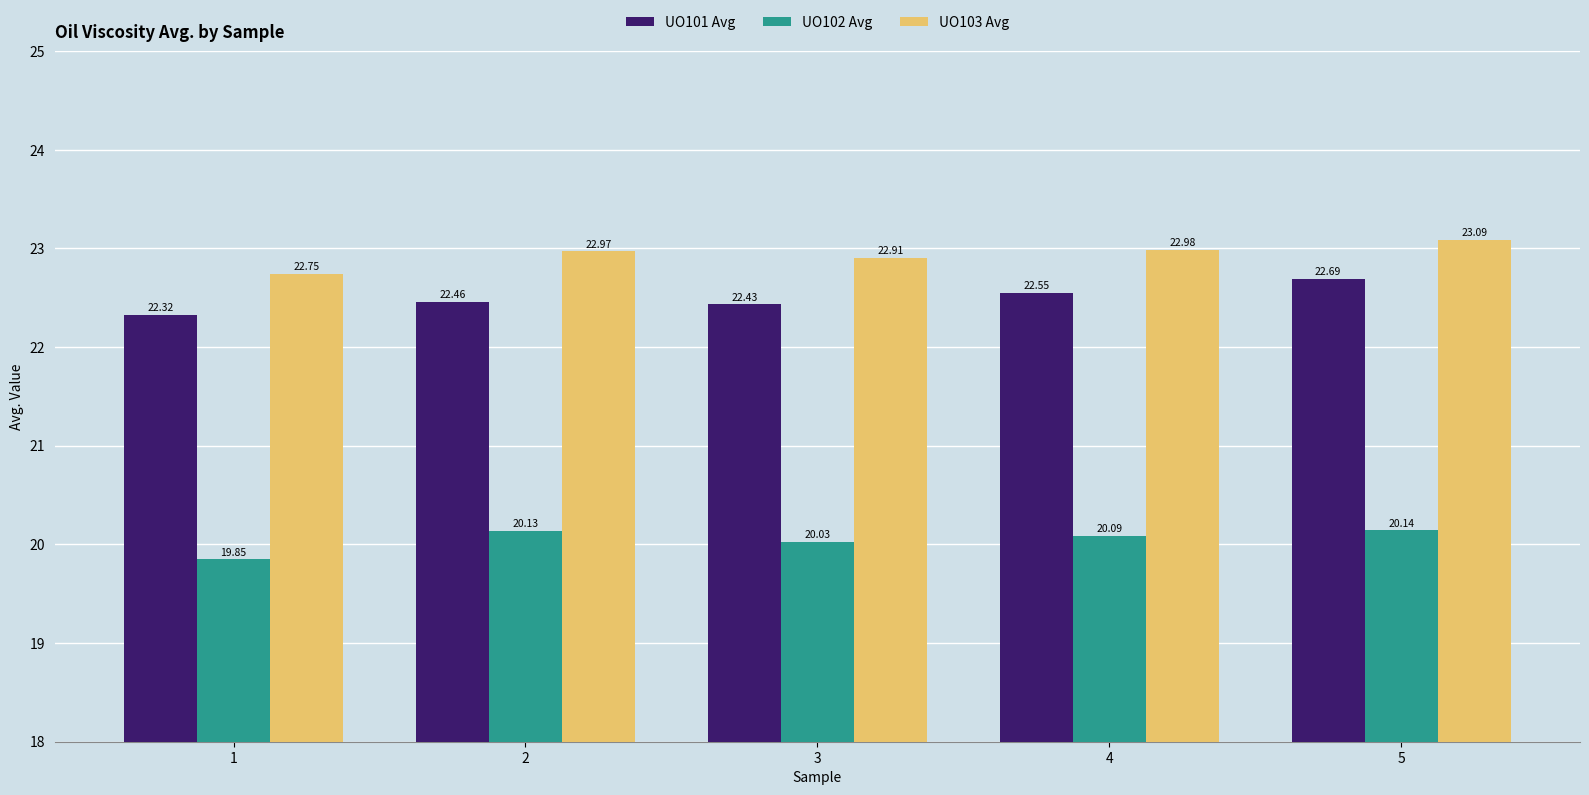

Which series changed the most between 1 and 3?

UO102 Avg